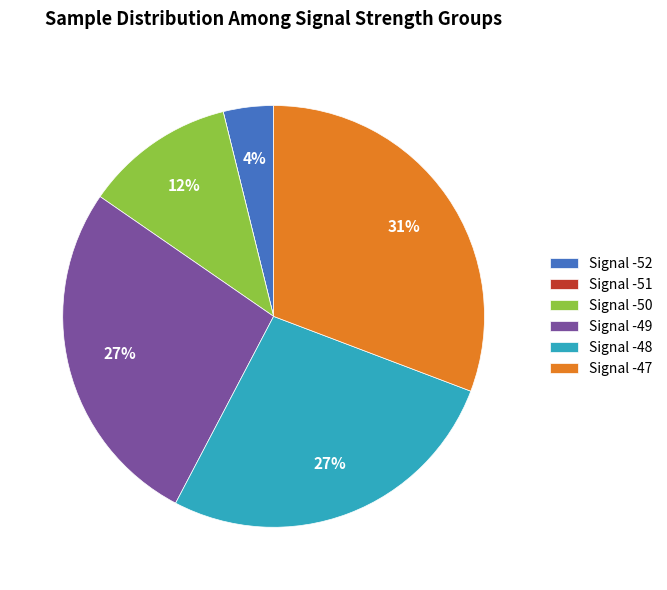

What percentage is the Signal -49 slice, to the nearest percent?

27%